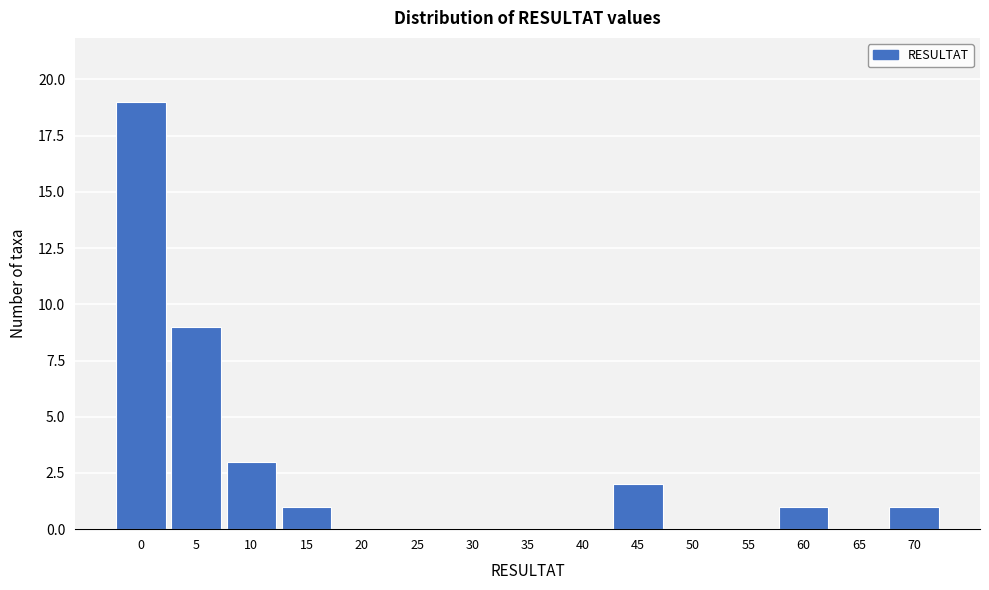

Reading right to left, list all the values displayed in this chart.

70=1	65=0	60=1	55=0	50=0	45=2	40=0	35=0	30=0	25=0	20=0	15=1	10=3	5=9	0=19